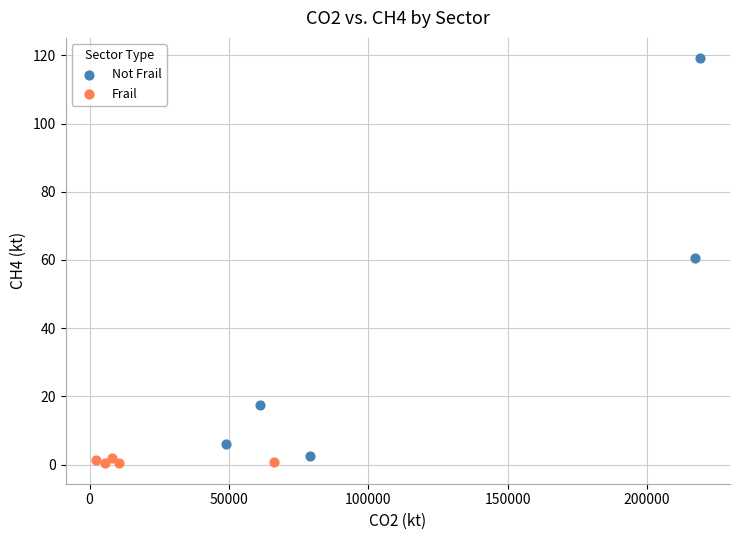

Which series has the widest spread of Y values?

Not Frail